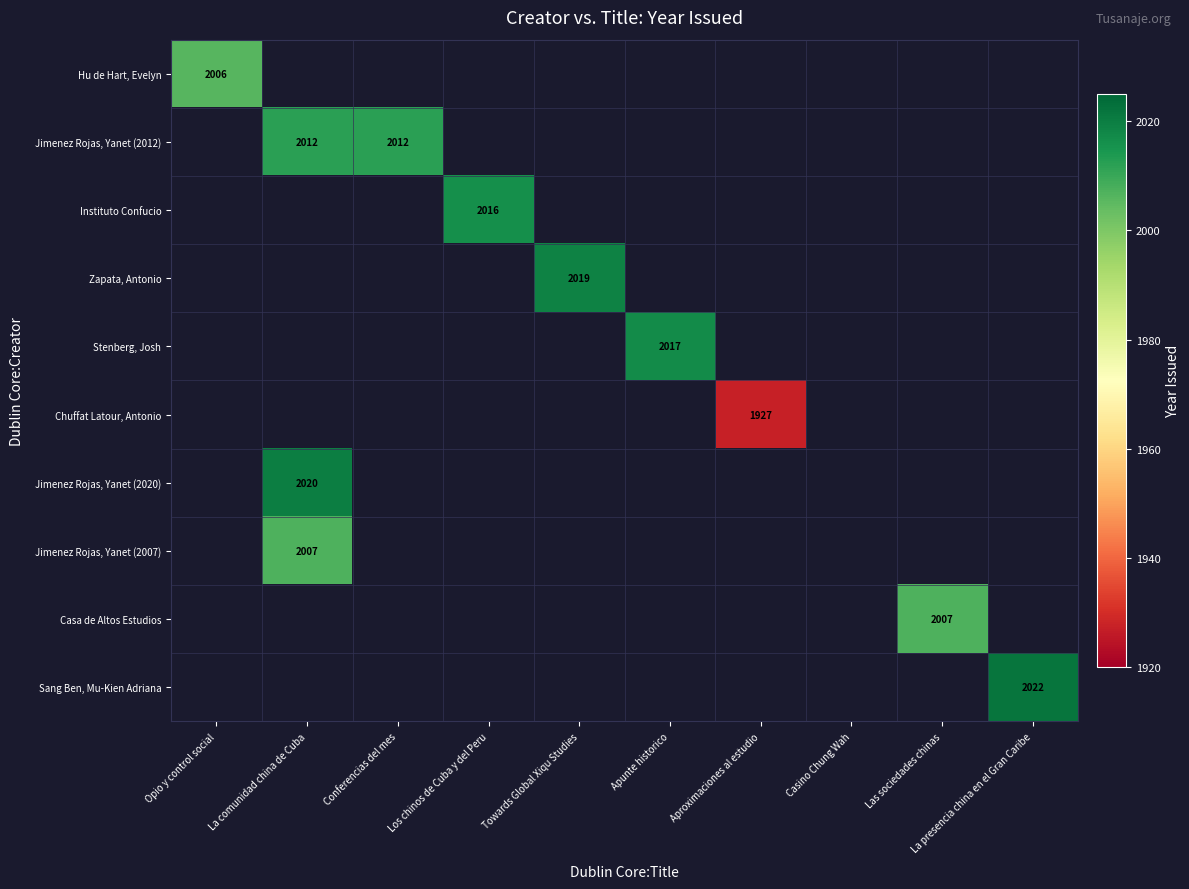

Which label corresponds to the smallest value in the chart?

Aproximaciones al estudio